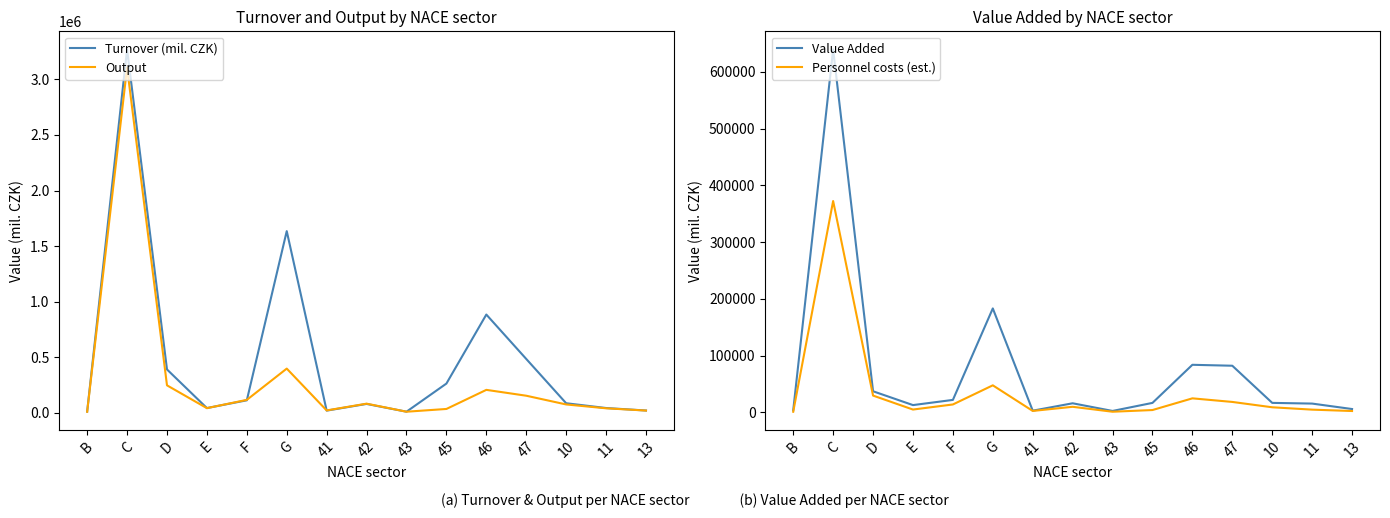

What is the label of the 13th point from the left?

10